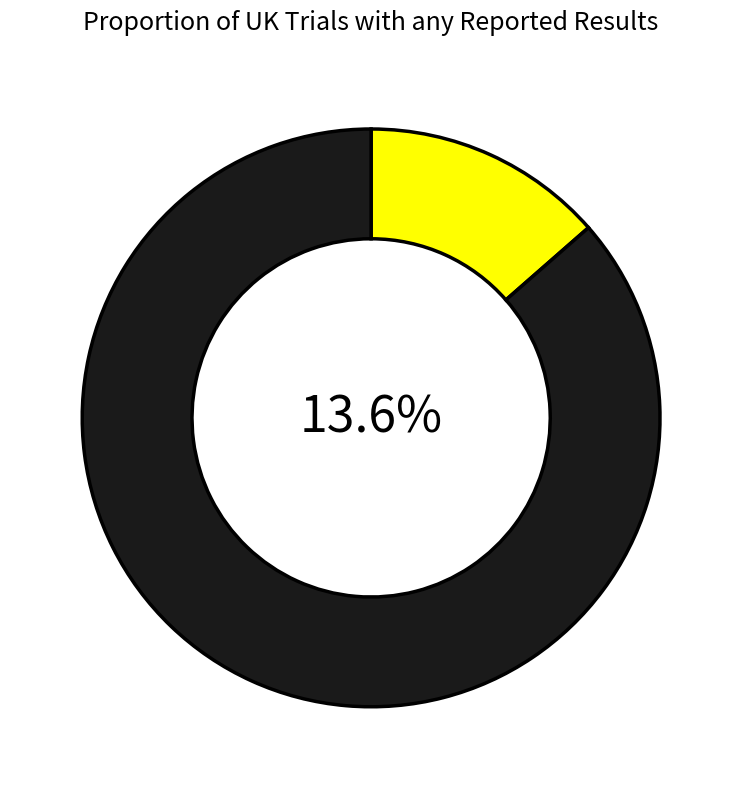

Which category has the smallest portion of the pie?

2